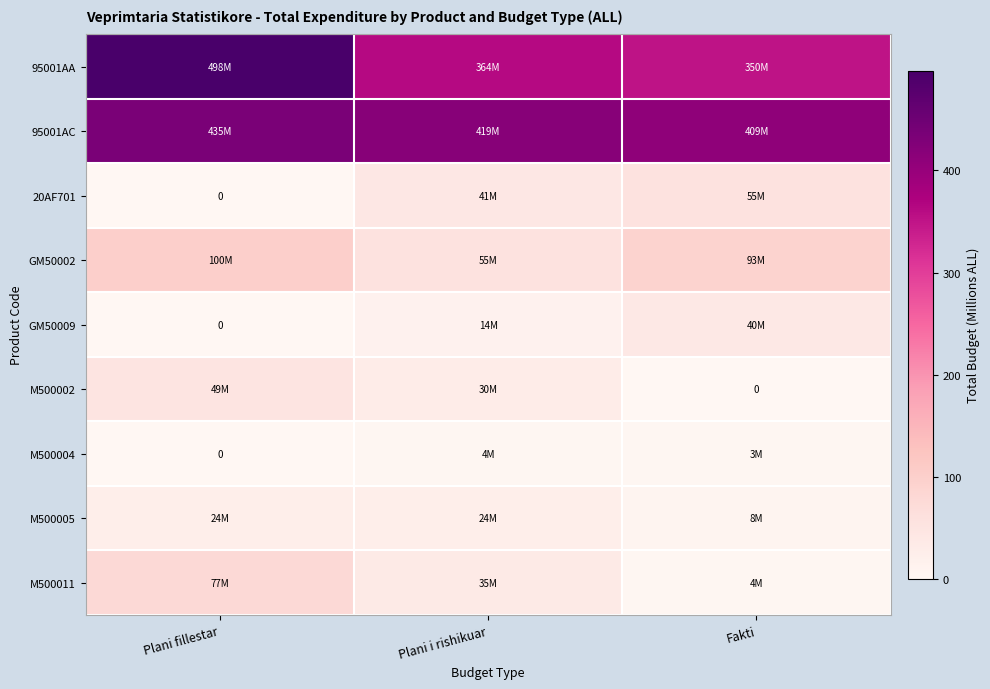

What is the maximum value shown in the chart?

497.8